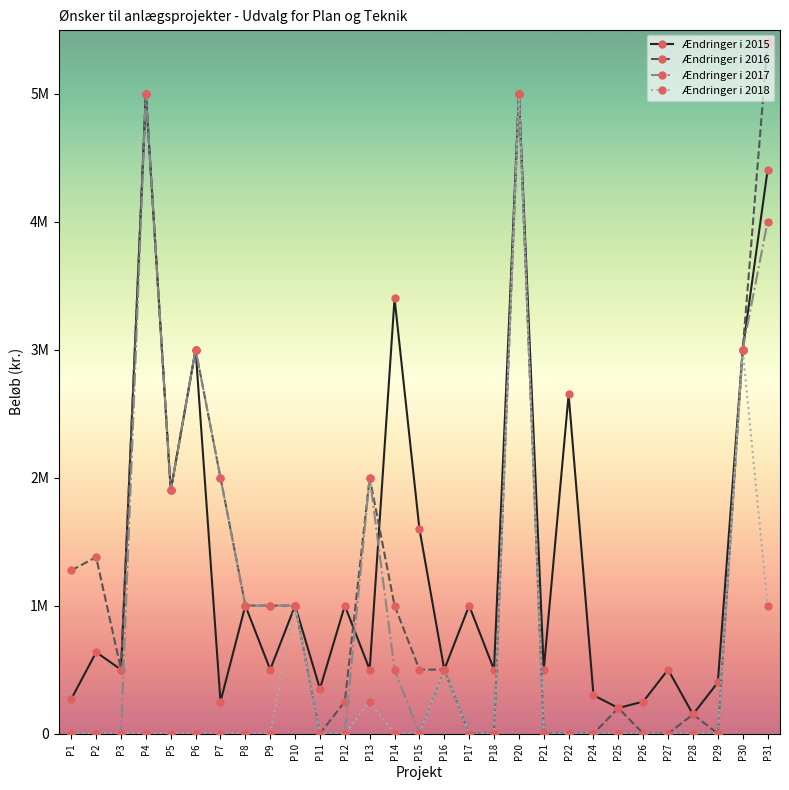

Does the chart have visible grid lines?

No